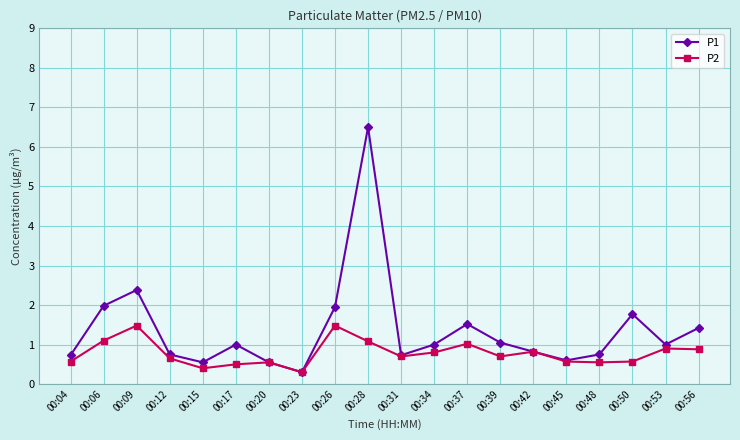

The value of P1 at 00:17 is 0.3. True or false?

False